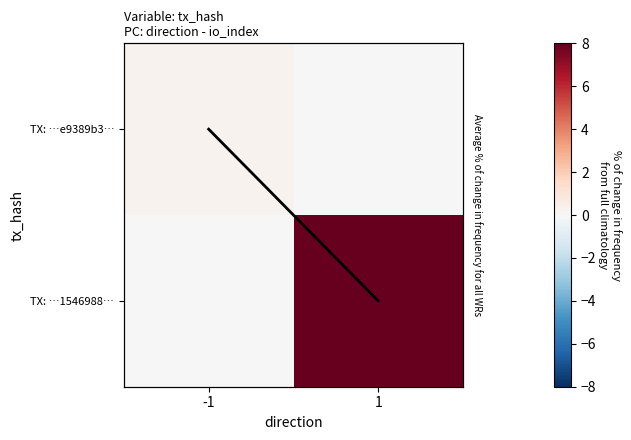

What is the highest value of the TX: …1546988… series?

8.0